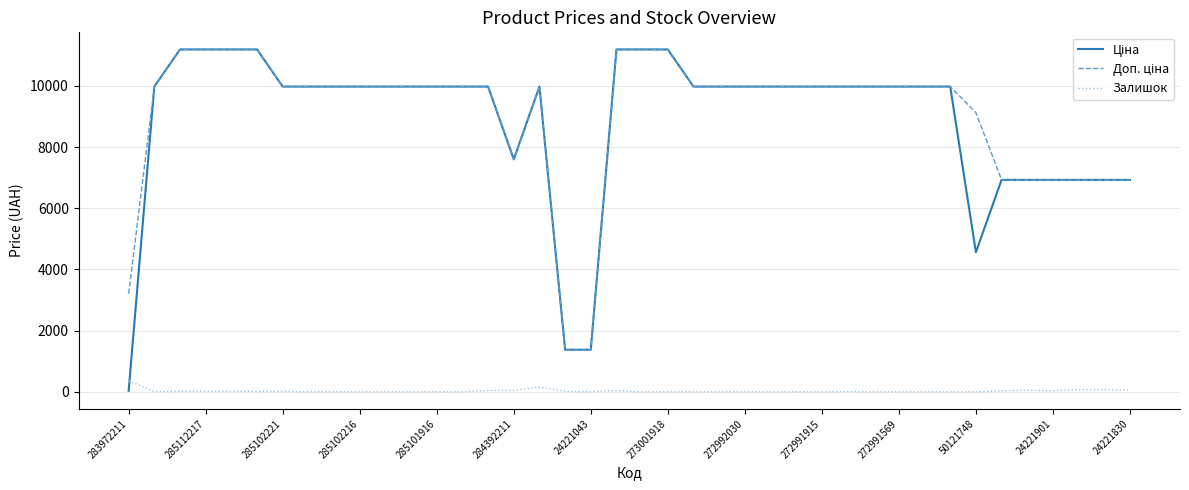

What is the maximum value shown in the chart?

11188.2